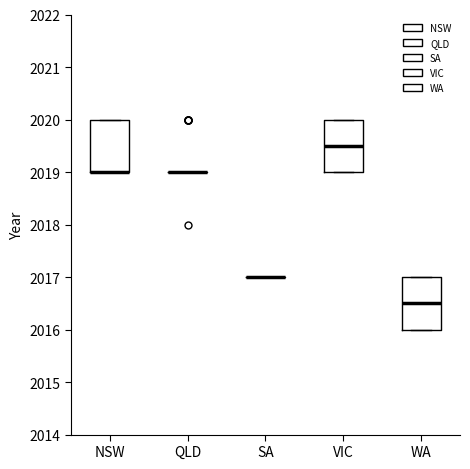

Reading left to right, transcribe this box plot: for each box, give where its median line is, the range the box spans, and where its two whiskers end, as read against the y-axis. The values are not printed on the chart, so give them approximately, as read against the axis.

NSW: median 2019.0 (drawn on the box's lower edge), box 2019.0 to 2020.0, whiskers 2019.0 to 2020.0
QLD: box collapsed to a line at 2019.0, whiskers 2019.0 to 2019.0
SA: box collapsed to a line at 2017.0, whiskers 2017.0 to 2017.0
VIC: median 2019.5, box 2019.0 to 2020.0, whiskers 2019.0 to 2020.0
WA: median 2016.5, box 2016.0 to 2017.0, whiskers 2016.0 to 2017.0